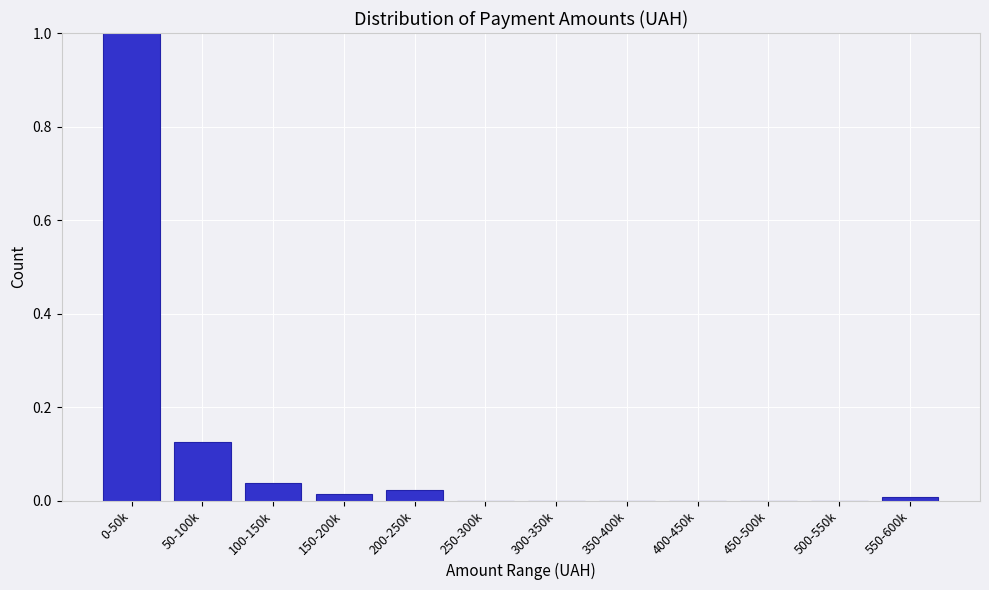

Is it true that the value at 450-500k is 0.0?

True